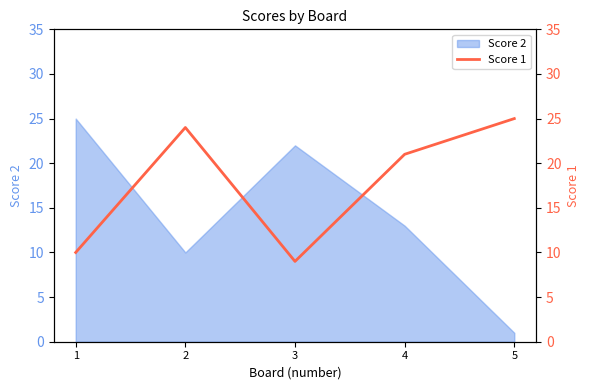

The value of Score 2 at 1 is 25. True or false?

True